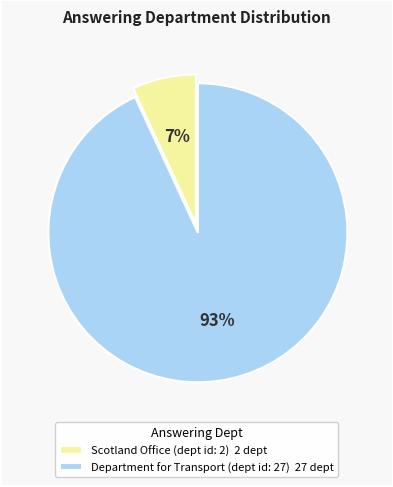

To the nearest percent, what is the difference between the Scotland Office (dept id: 2) and Department for Transport (dept id: 27) slice percentages?

86%